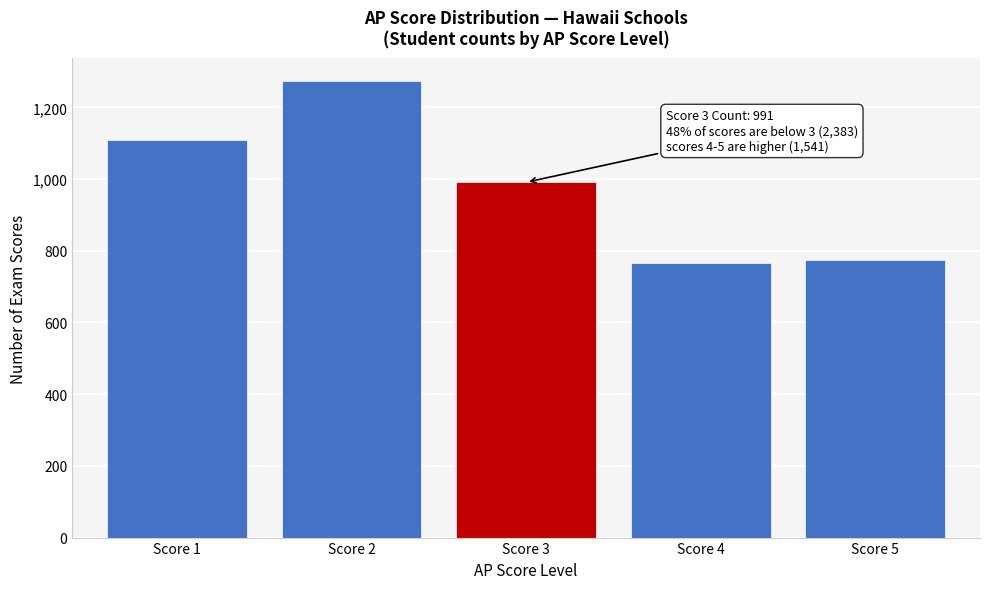

Reading left to right, transcribe all the data shown in this chart.

1110	1273	991	766	775